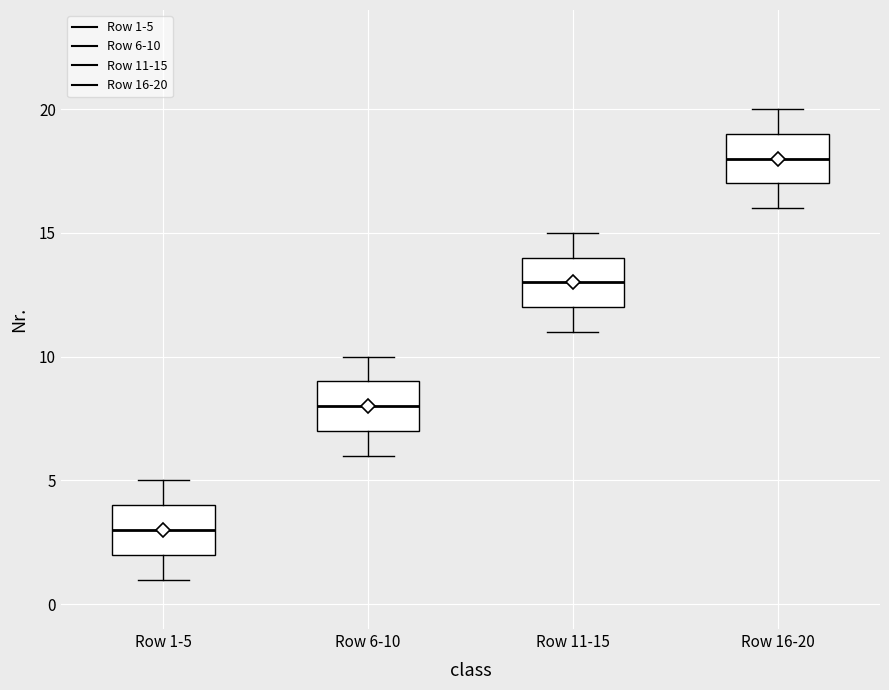

Reading left to right, transcribe this box plot: for each box, give where its median line is, the range the box spans, and where its two whiskers end, as read against the y-axis. The values are not printed on the chart, so give them approximately, as read against the axis.

Row 1-5: median 3, box 2 to 4, whiskers 1 to 5
Row 6-10: median 8, box 7 to 9, whiskers 6 to 10
Row 11-15: median 13, box 12 to 14, whiskers 11 to 15
Row 16-20: median 18, box 17 to 19, whiskers 16 to 20